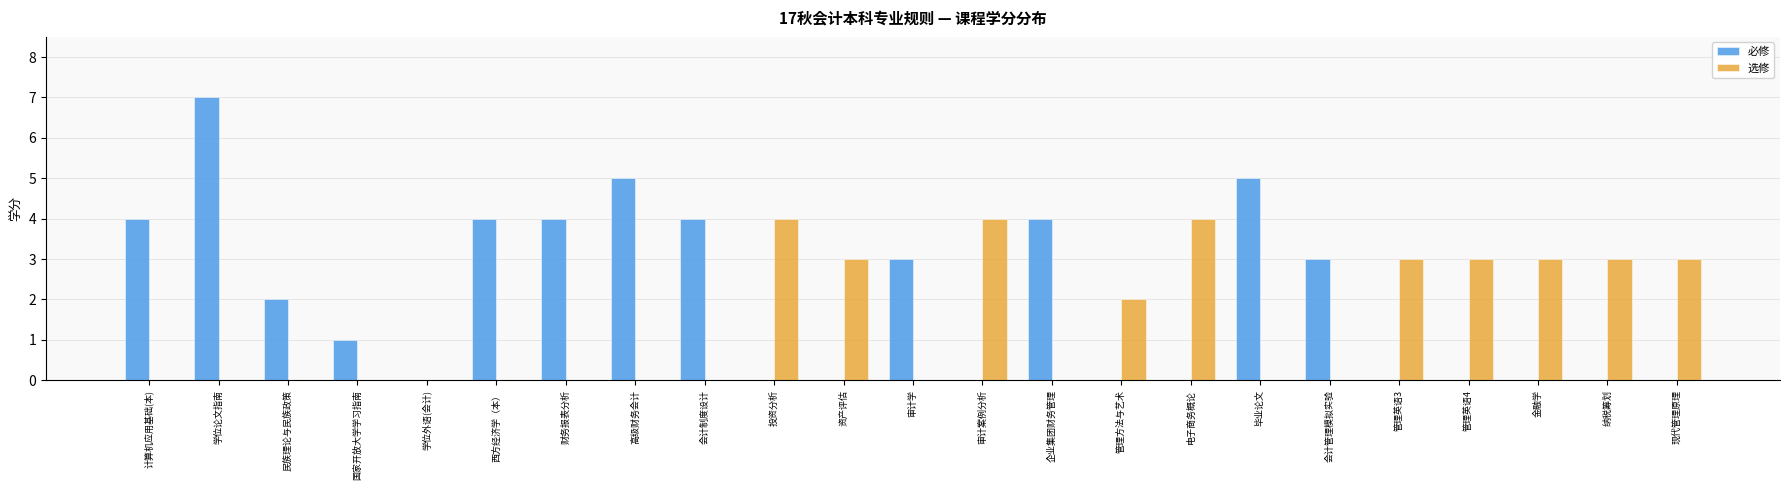

Count the number of categories in the chart.

23